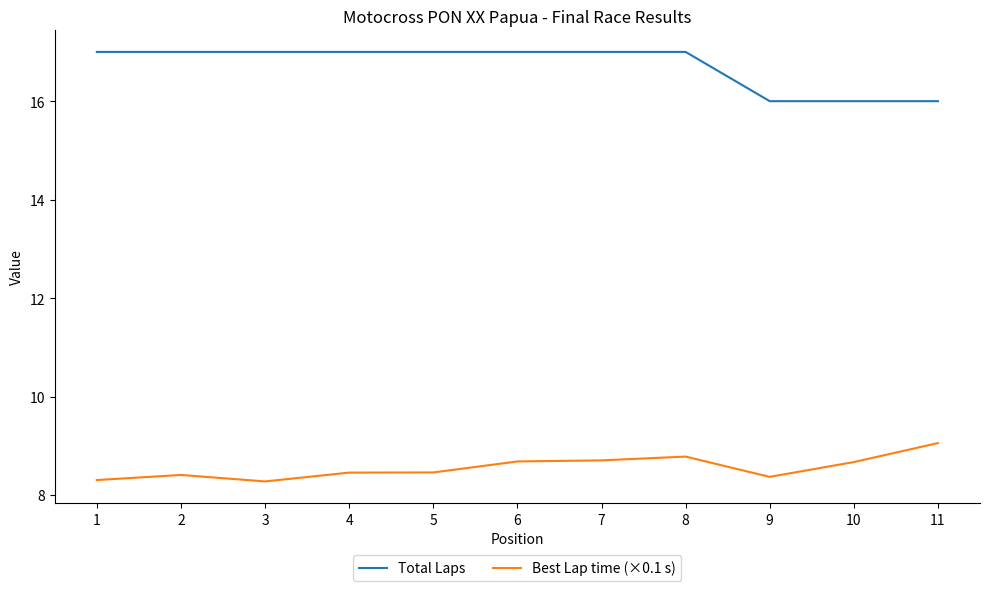

Rank the series by their maximum value, from highest to lowest.

Total Laps, Best Lap time (×0.1 s)